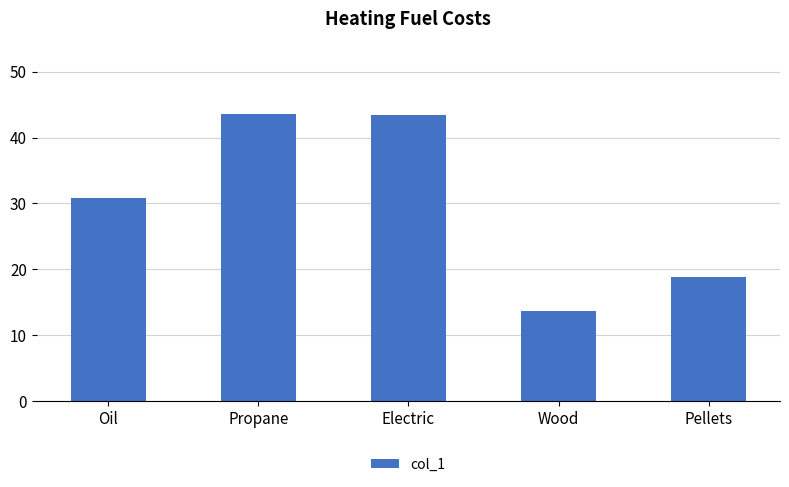

How many data points does each series have?

5